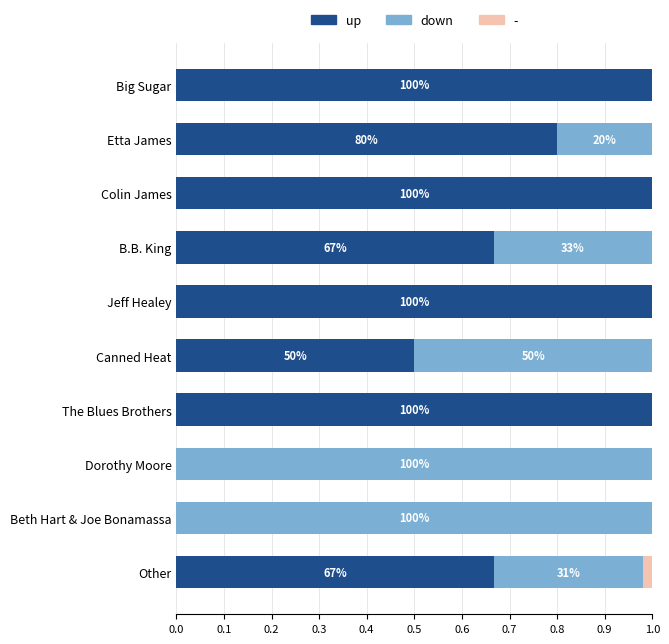

What is the sum of all up values?

6.6